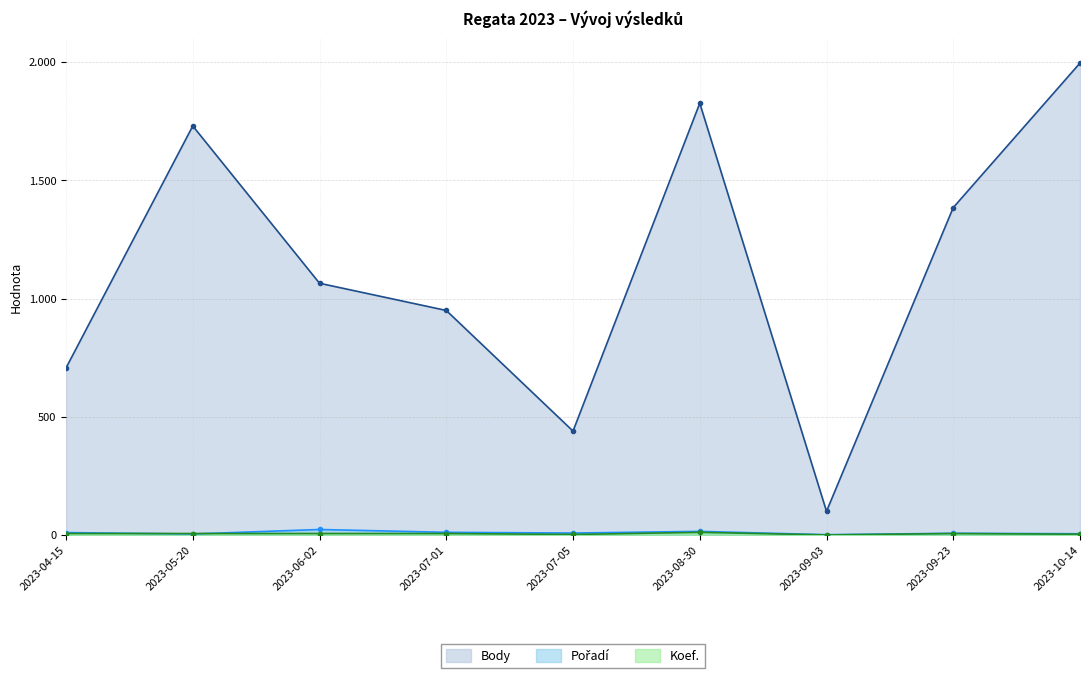

Is it true that Koef. equals 3 at 2023-07-05?

True